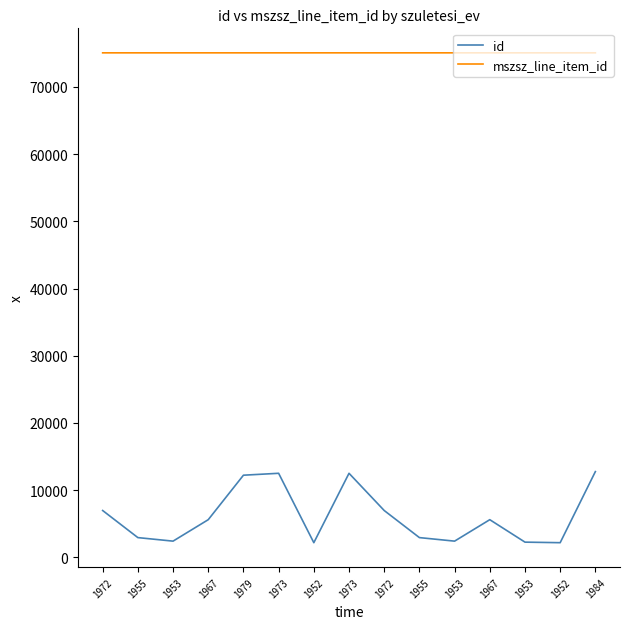

What are all the series names shown in the legend?

id, mszsz_line_item_id